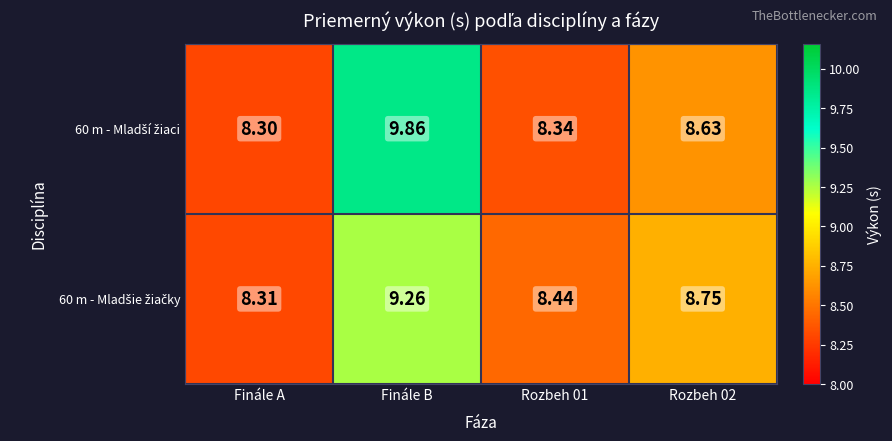

At which category is the sum across all series the highest?

Finále B